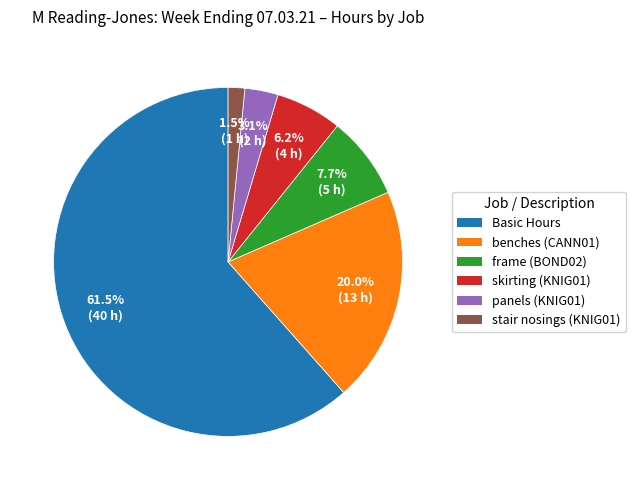

Does any single category account for the majority?

Yes